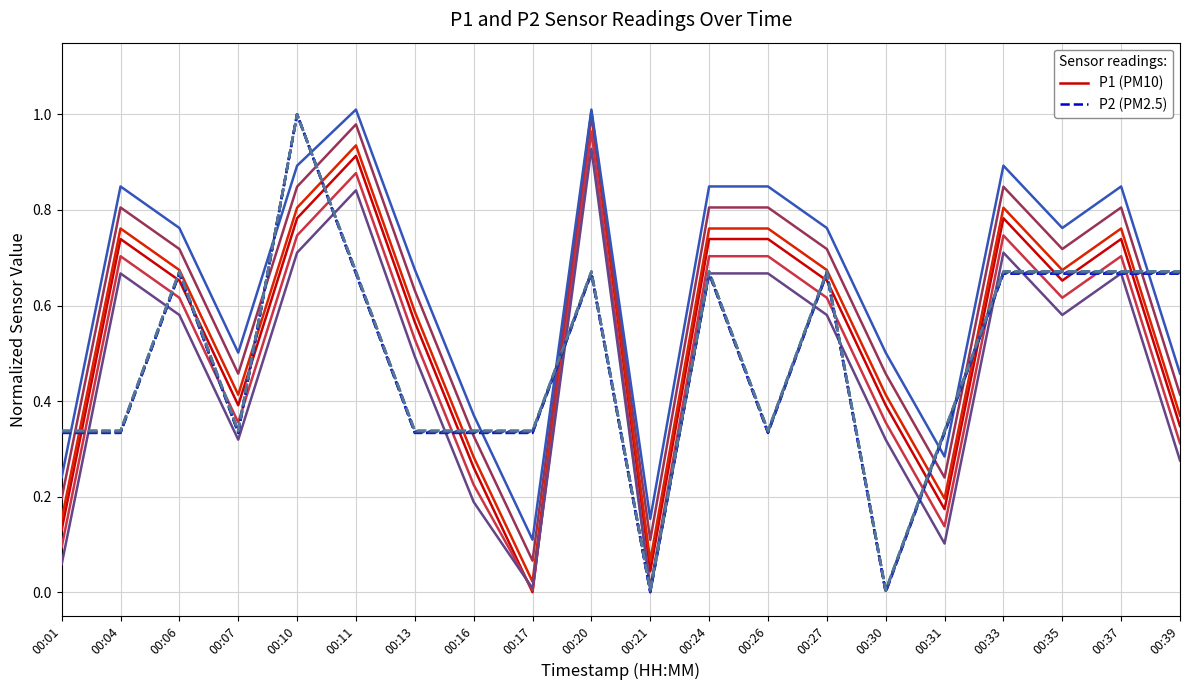

Does the chart have visible grid lines?

Yes